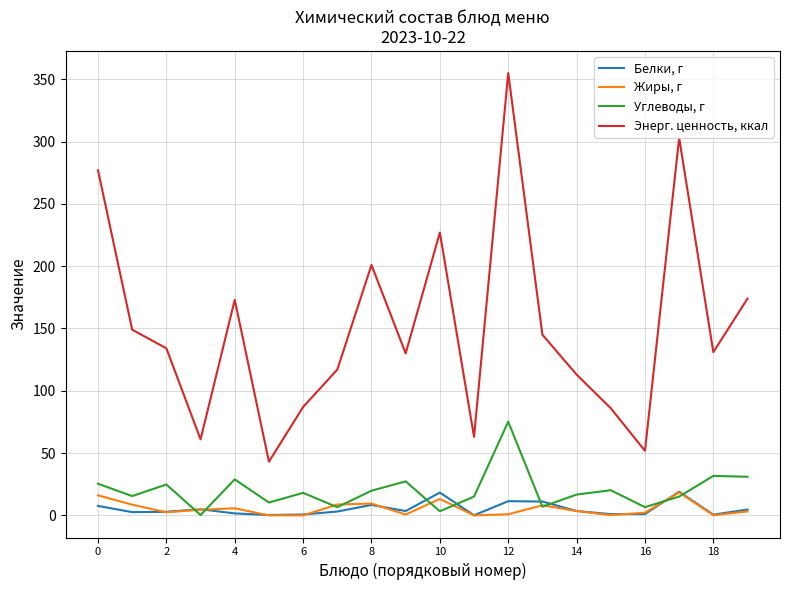

Which series has the largest total across all categories?

Энерг. ценность, ккал